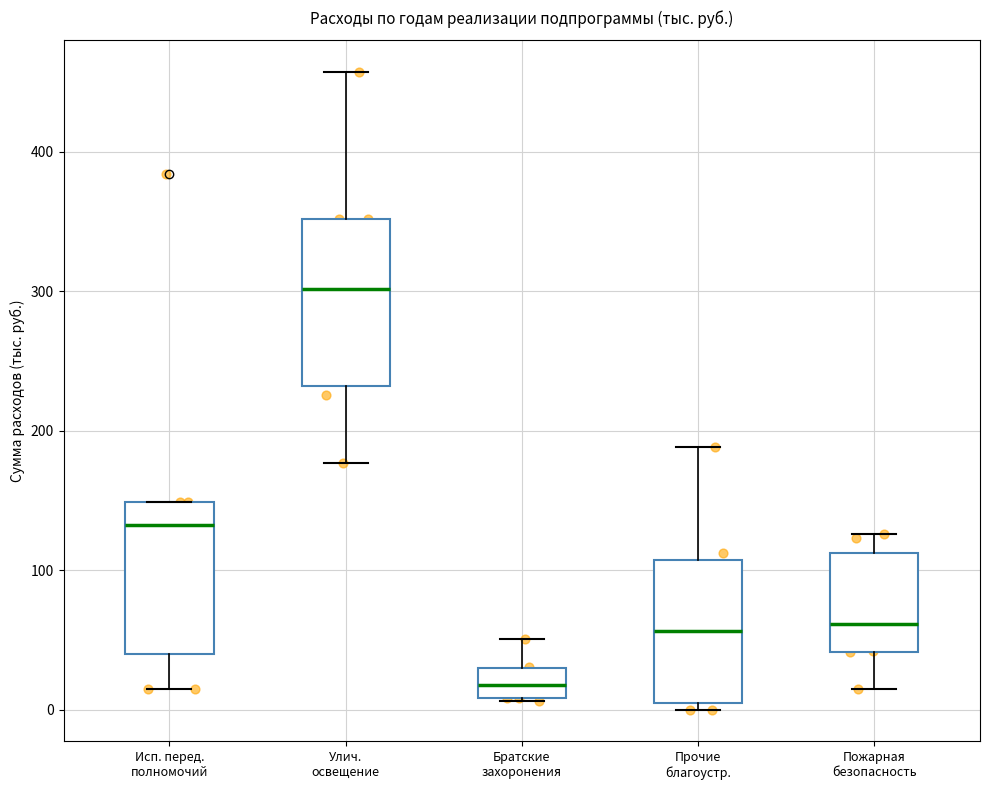

Which box's median line is the lowest?

Братские захоронения